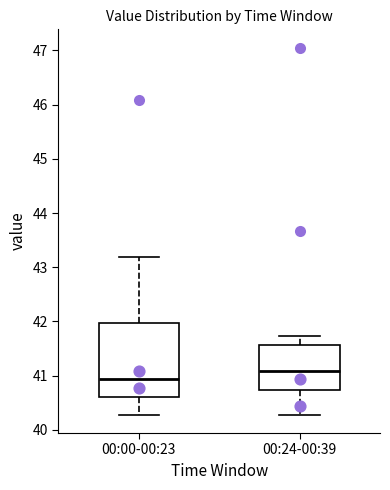

Which box is the tallest, from its lower edge to its upper edge?

00:00-00:23